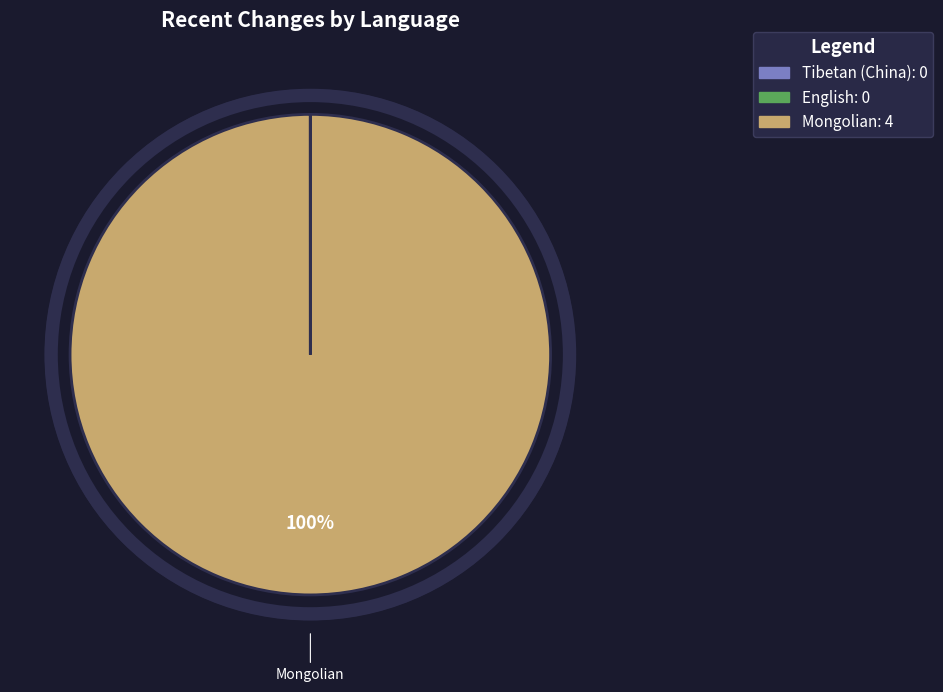

The Mongolian slice represents 100% of the pie. True or false?

True